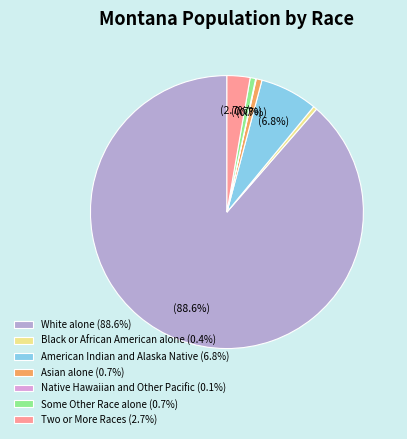

Does American Indian and Alaska Native (6.8%) account for over 50% of the chart?

No